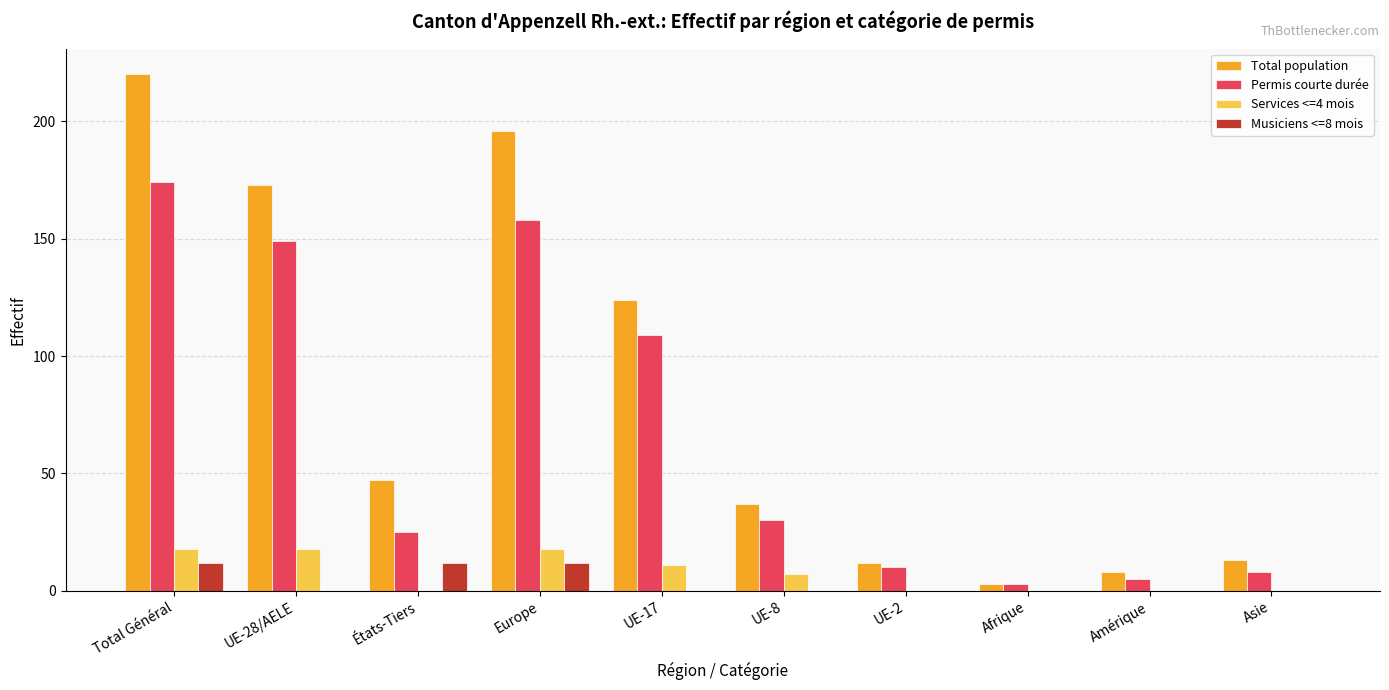

Reading right to left, list all the values displayed in this chart.

Total population: 13	8	3	12	37	124	196	47	173	220
Permis courte durée: 8	5	3	10	30	109	158	25	149	174
Services <=4 mois: 0	0	0	0	7	11	18	0	18	18
Musiciens <=8 mois: 0	0	0	0	0	0	12	12	0	12